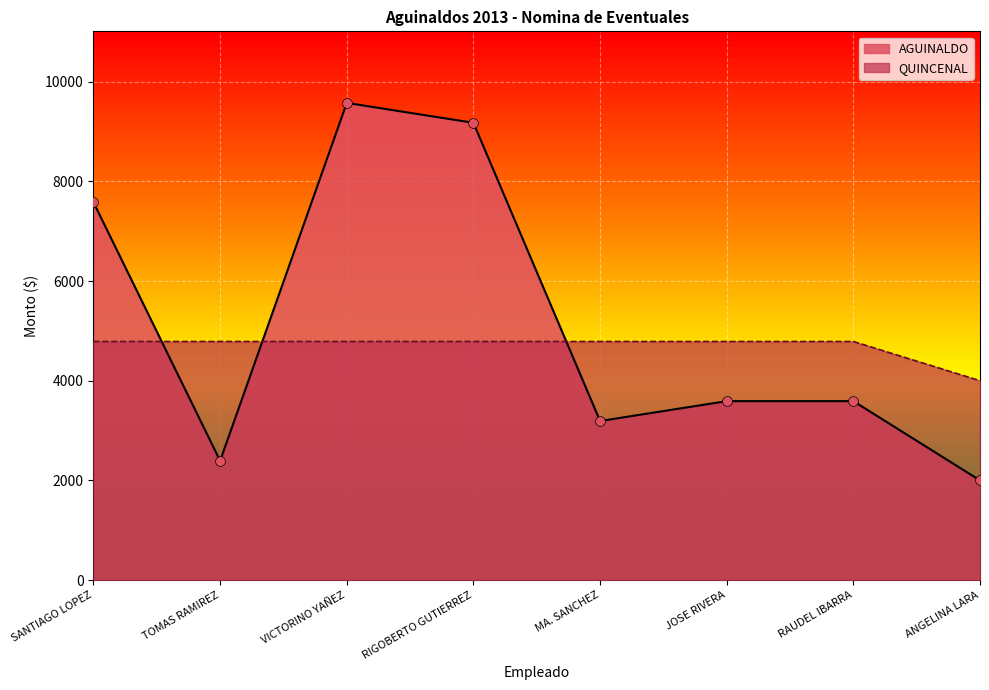

At how many categories does at least one series exceed 7108?

3